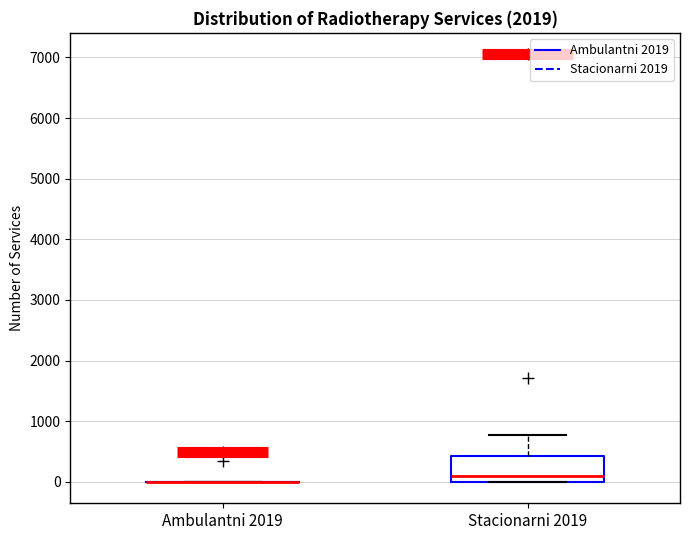

Comparing the boxes themselves (not the whiskers), which one is the tallest?

Stacionarni 2019